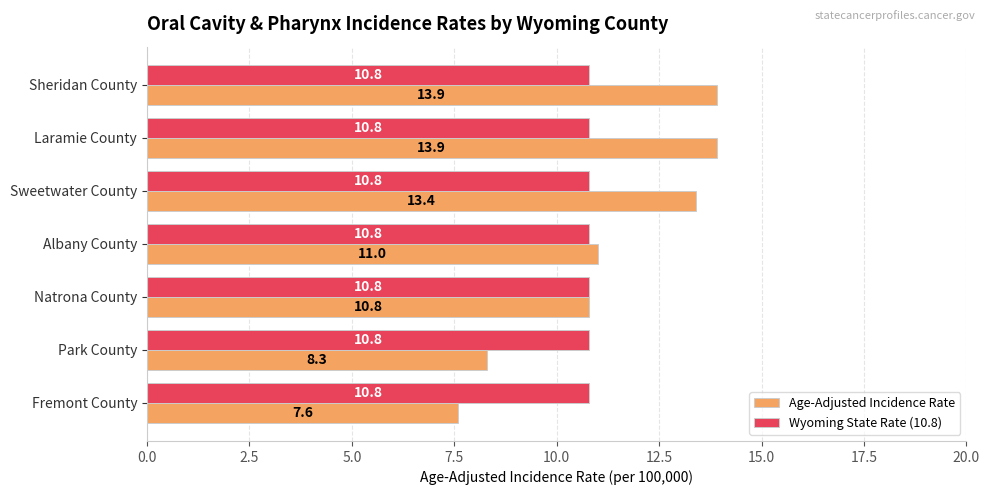

Which series changed the most between Sweetwater County and Natrona County?

Age-Adjusted Incidence Rate